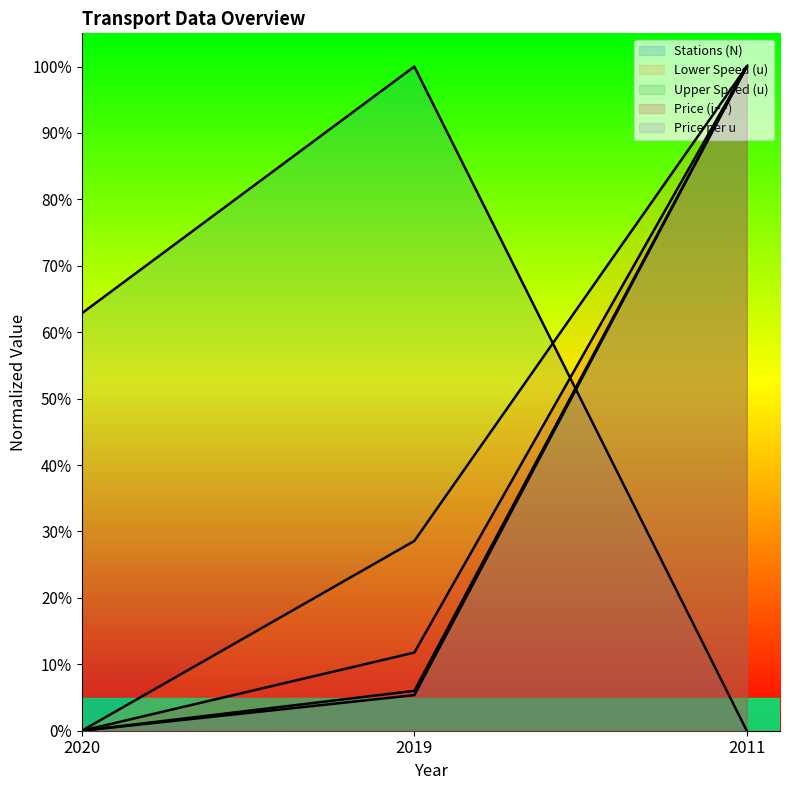

How many values in the Stations (N) (line) series exceed 0?

2